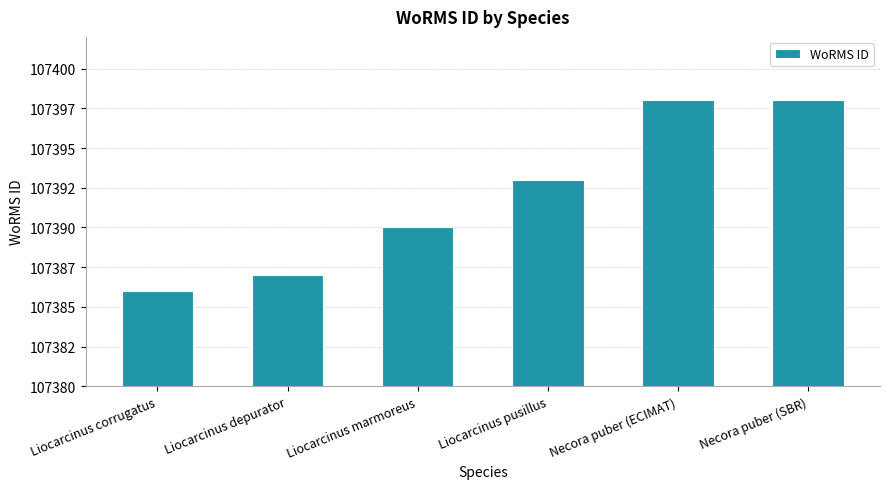

Approximately how many times larger is the value at Necora puber (SBR) compared to Liocarcinus corrugatus?

1.0